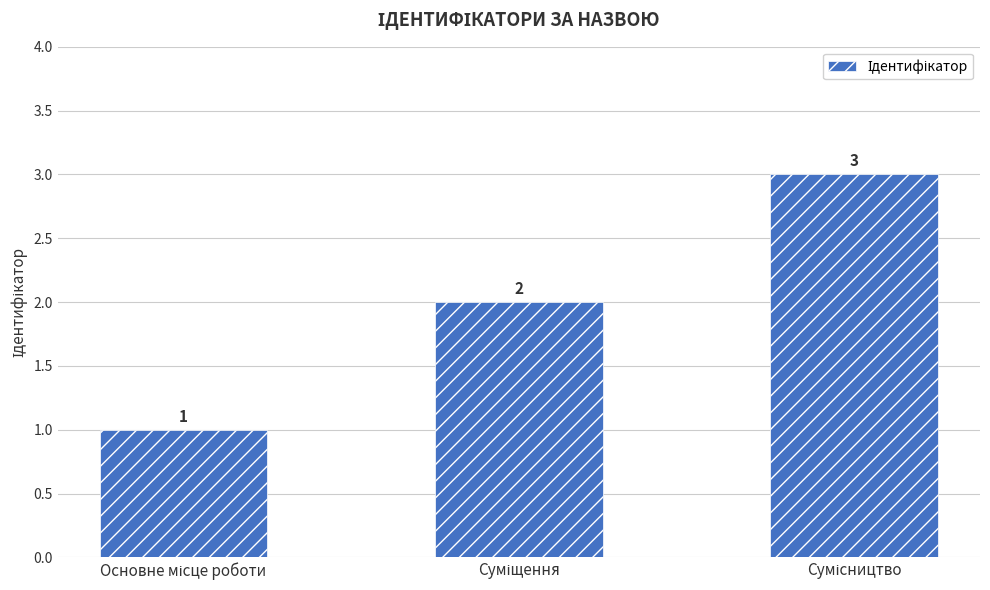

What is the value of the 2nd bar from the left?

2